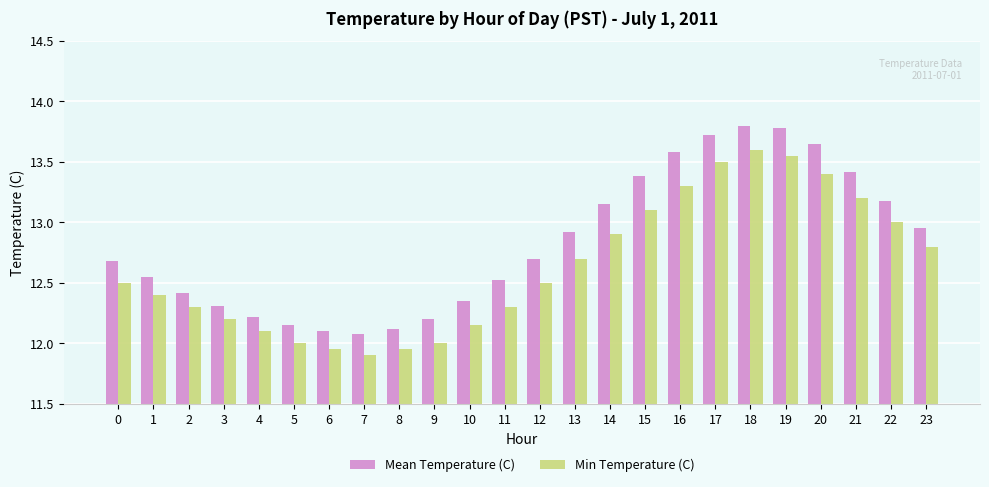

What is the difference between the highest and lowest values at 13?

0.2